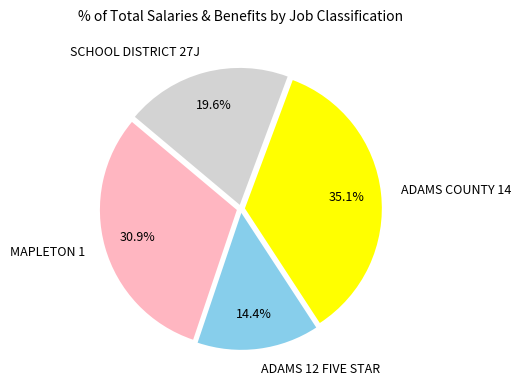

Approximately how many times larger is the value at MAPLETON 1 compared to SCHOOL DISTRICT 27J?

1.6